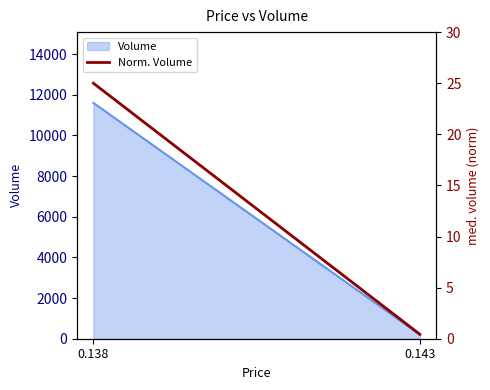

What is the sum of all values?

25.4